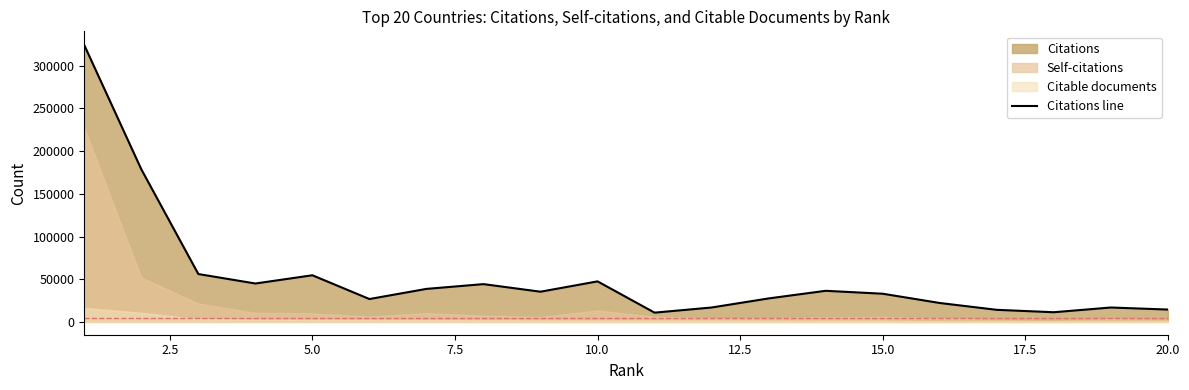

What is the lowest value of the Citations line series?

10845